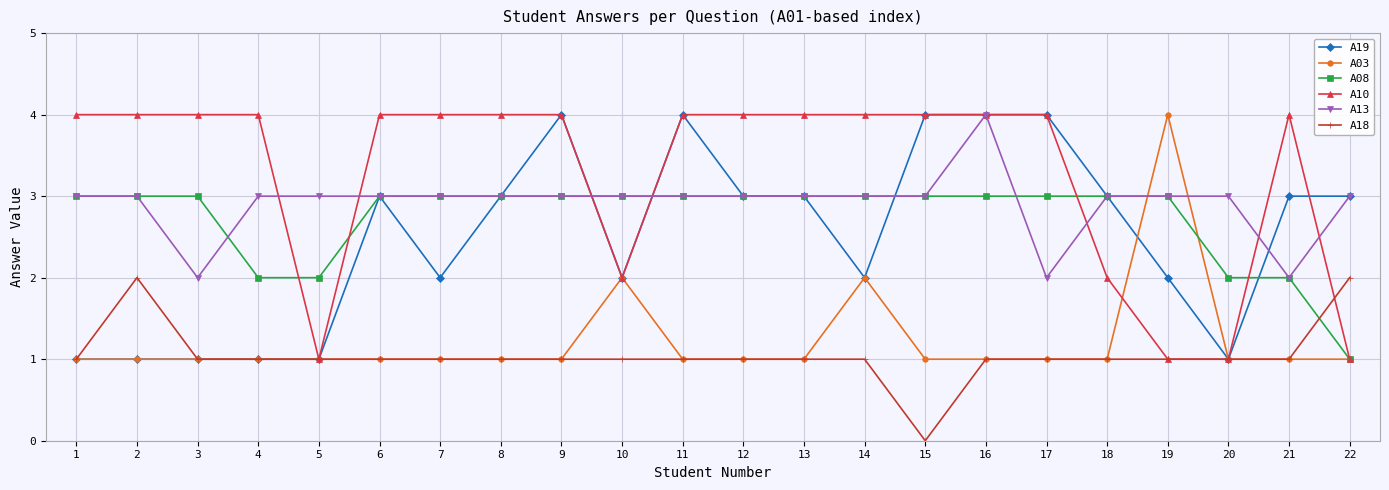

Count the A08 values in the range 3 to 4.

17